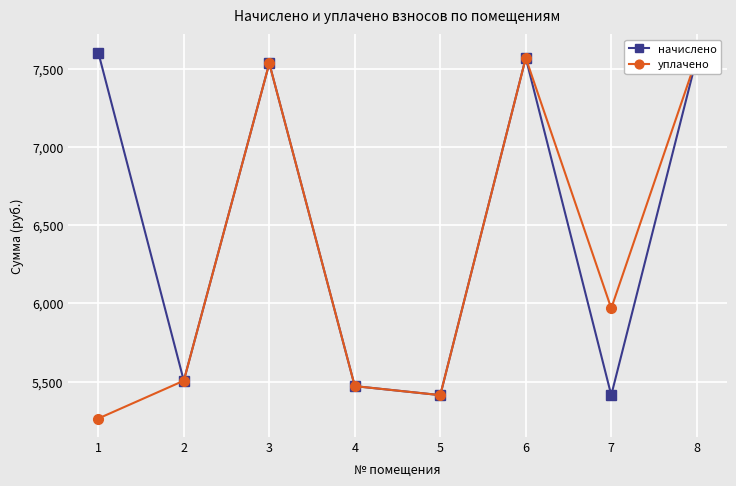

What is the approximate value of начислено at 1?

7603.1